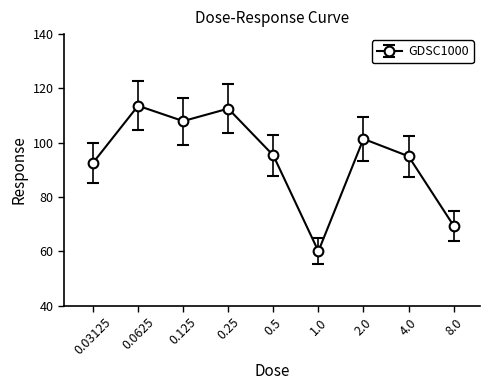

Does the chart have visible grid lines?

No